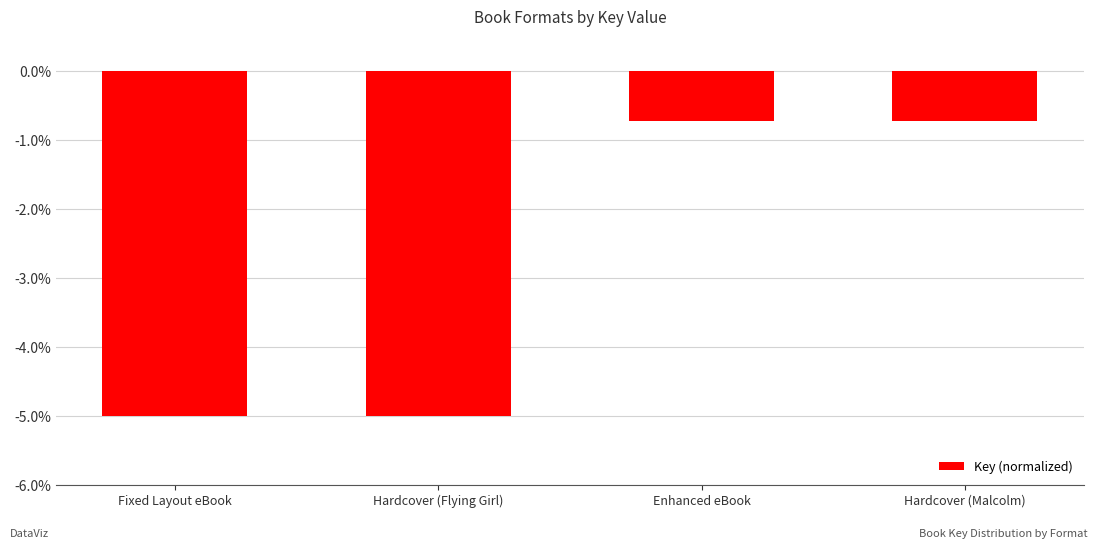

Which has a higher value, Enhanced eBook or Fixed Layout eBook?

Enhanced eBook